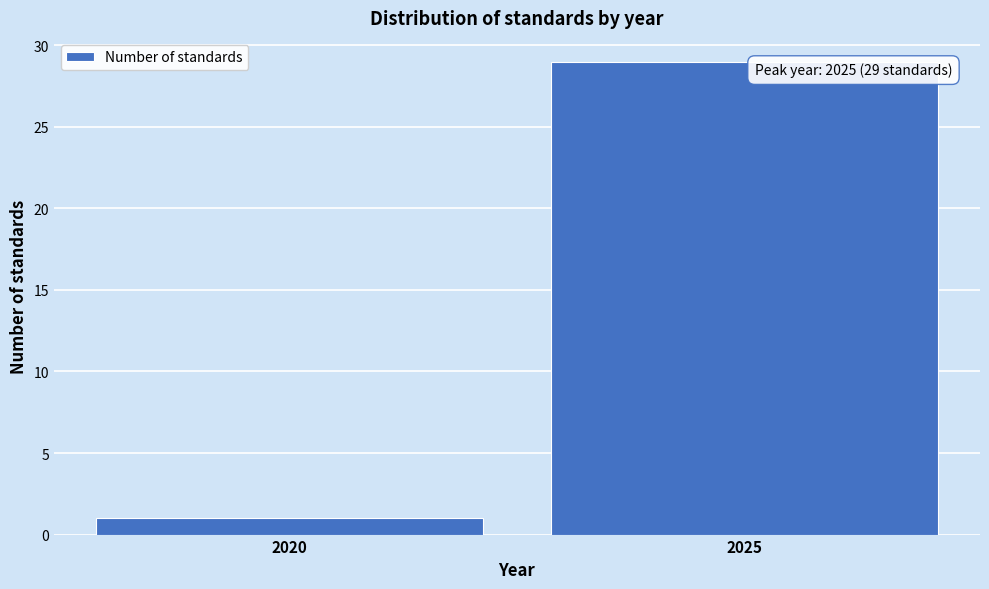

Reading left to right, transcribe all the data shown in this chart.

2020=1	2025=29